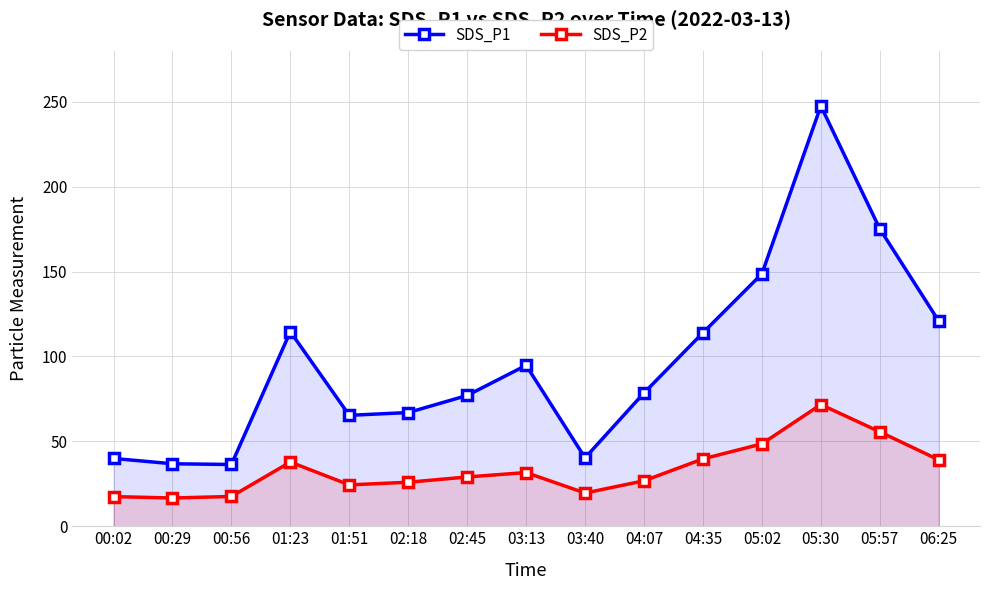

How many lines are shown in the chart?

2